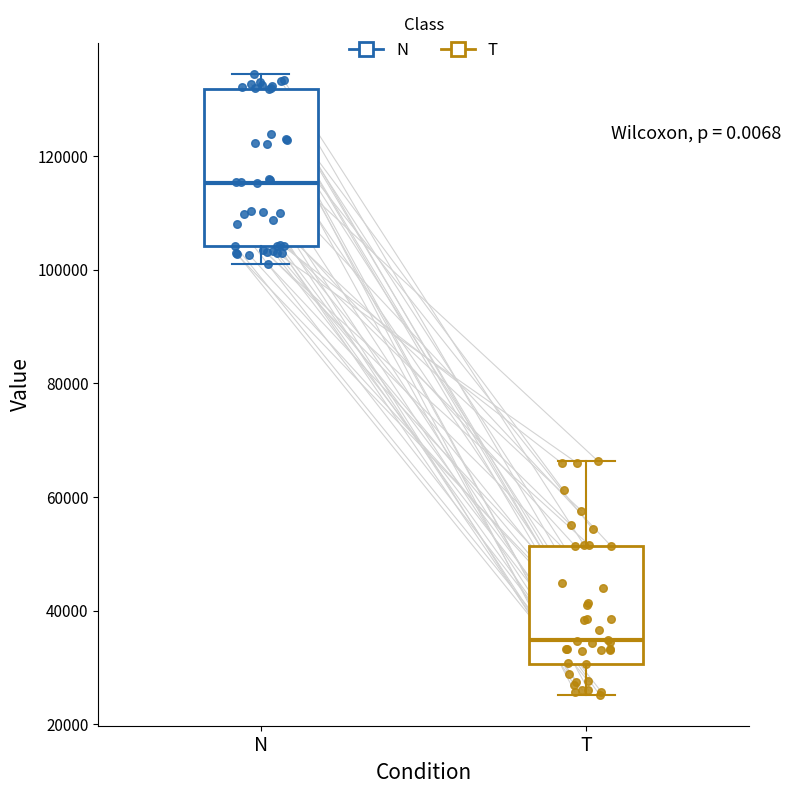

Which box has the highest median line?

N